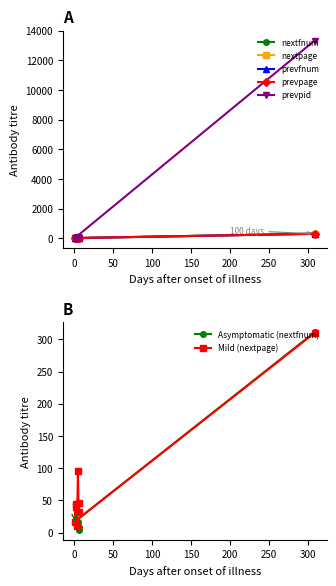

At which label does prevfnum reach its minimum?

5